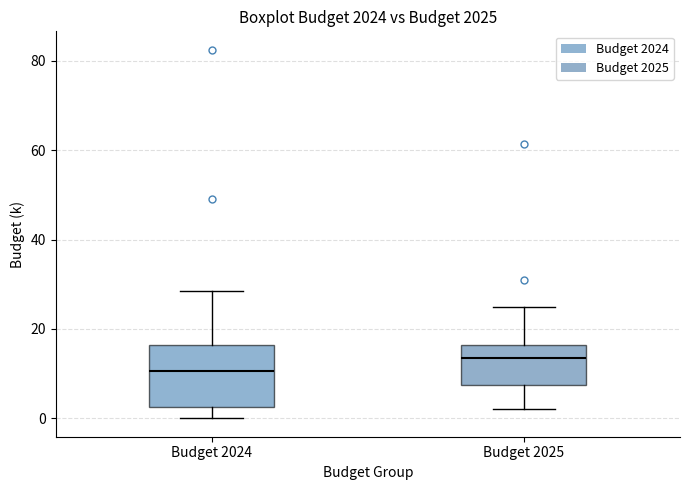

Where does the upper whisker of the box for Budget 2025 end on the y-axis? The values are not printed on the chart, so give them approximately, as read against the axis.

26